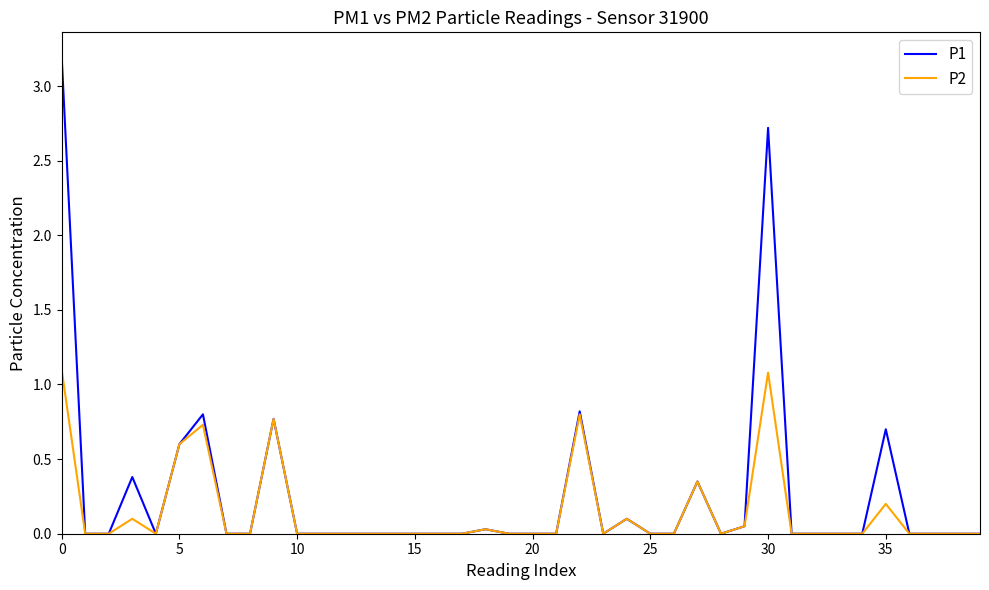

What are all the series names shown in the legend?

P1, P2